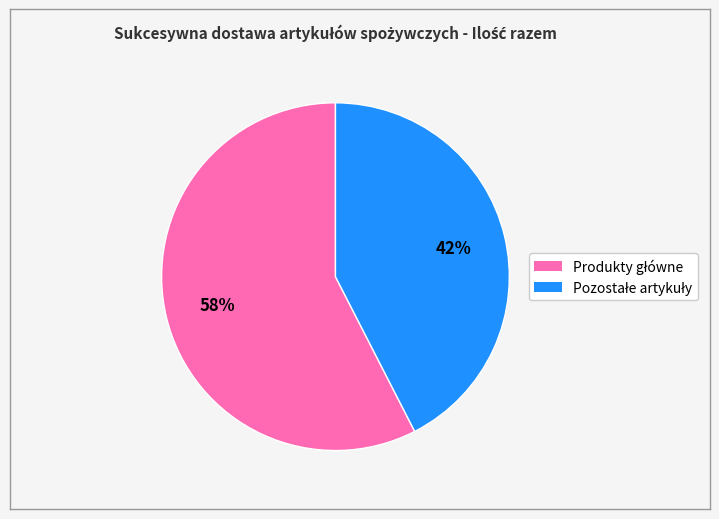

Is there a majority slice in this chart?

Yes